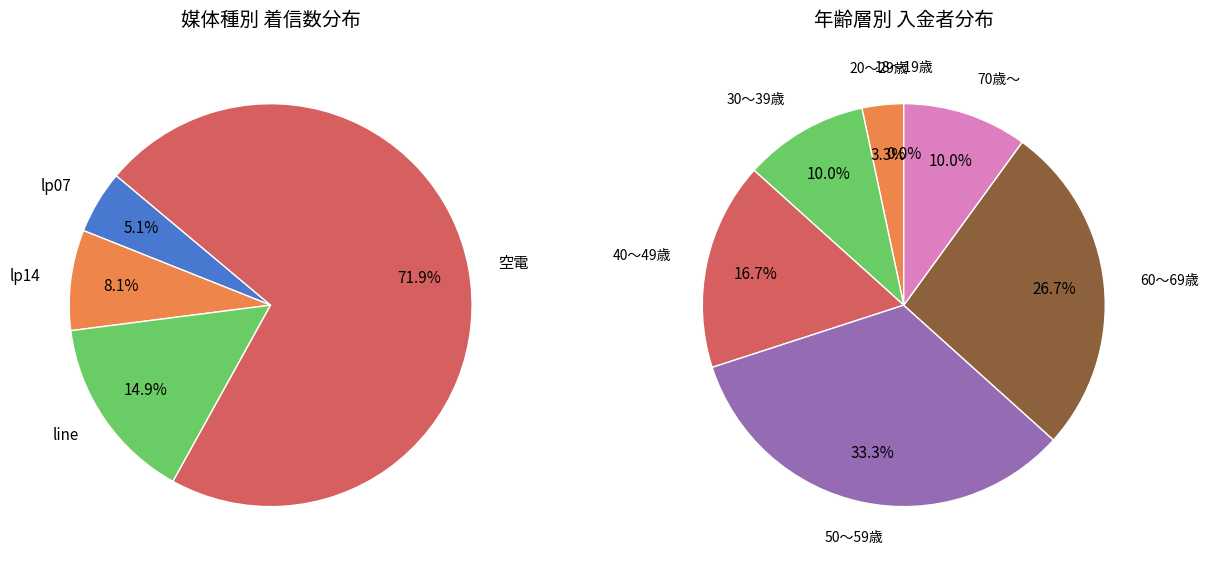

True or false: ic4047 accounts for 11% of the total.

False